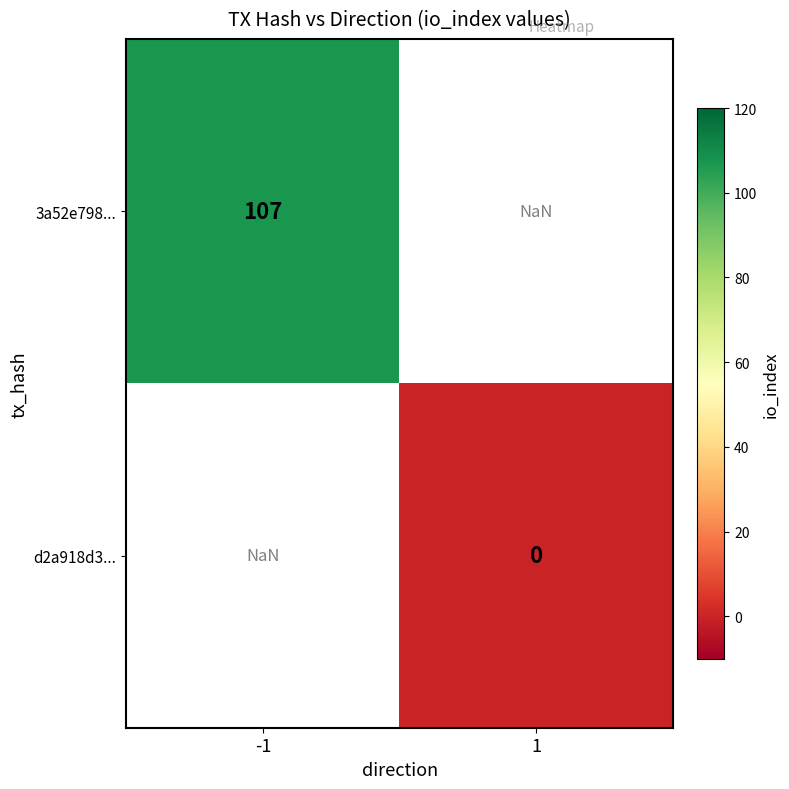

The 3a52e798... series shows 107.0 at -1. True or false?

True